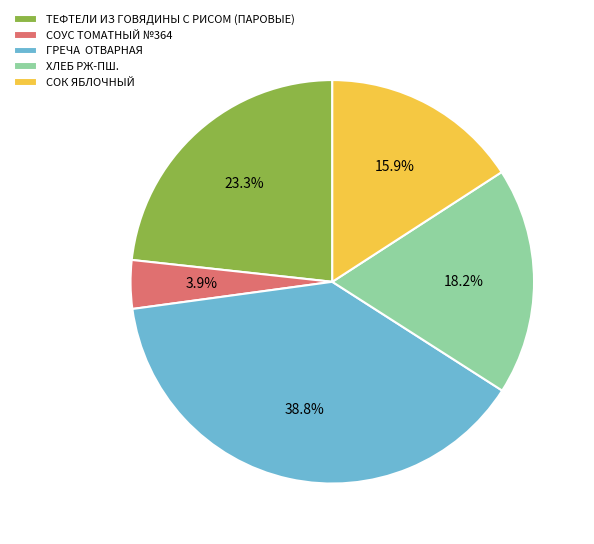

Is ТЕФТЕЛИ ИЗ ГОВЯДИНЫ С РИСОМ (ПАРОВЫЕ) the majority of the pie?

No